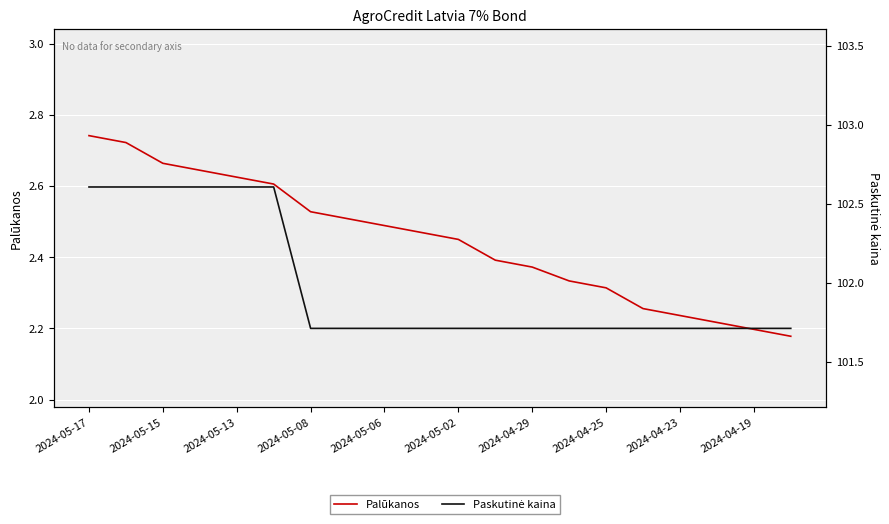

Which label corresponds to the largest value in the chart?

2024-05-17